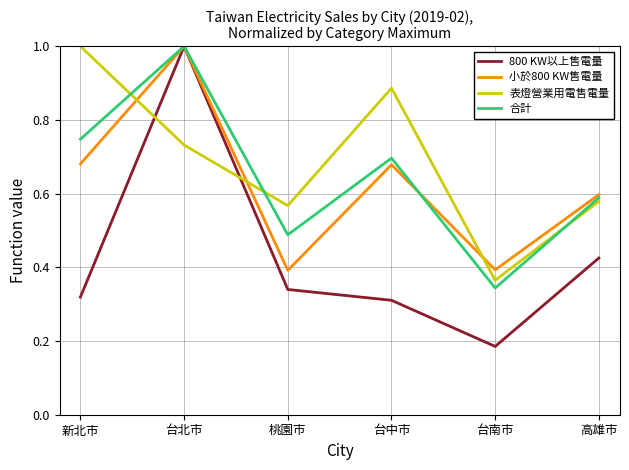

Which series changed the most between 桃園市 and 台南市?

表燈營業用電售電量